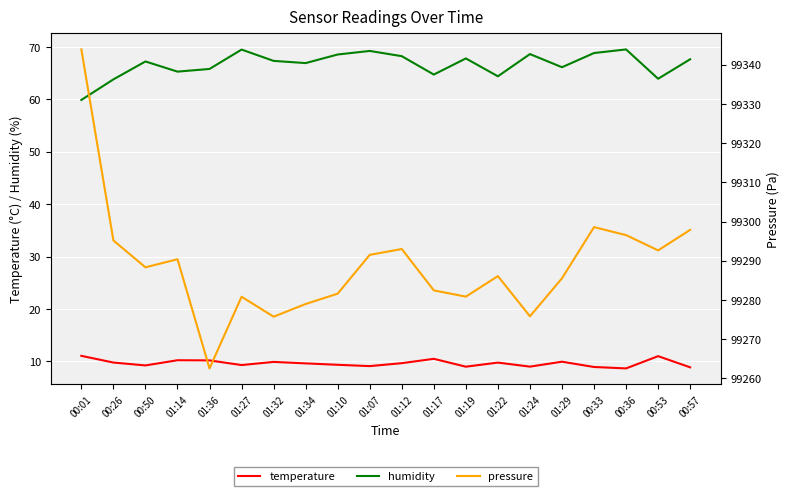

True or false: pressure and temperature cross at least once.

False